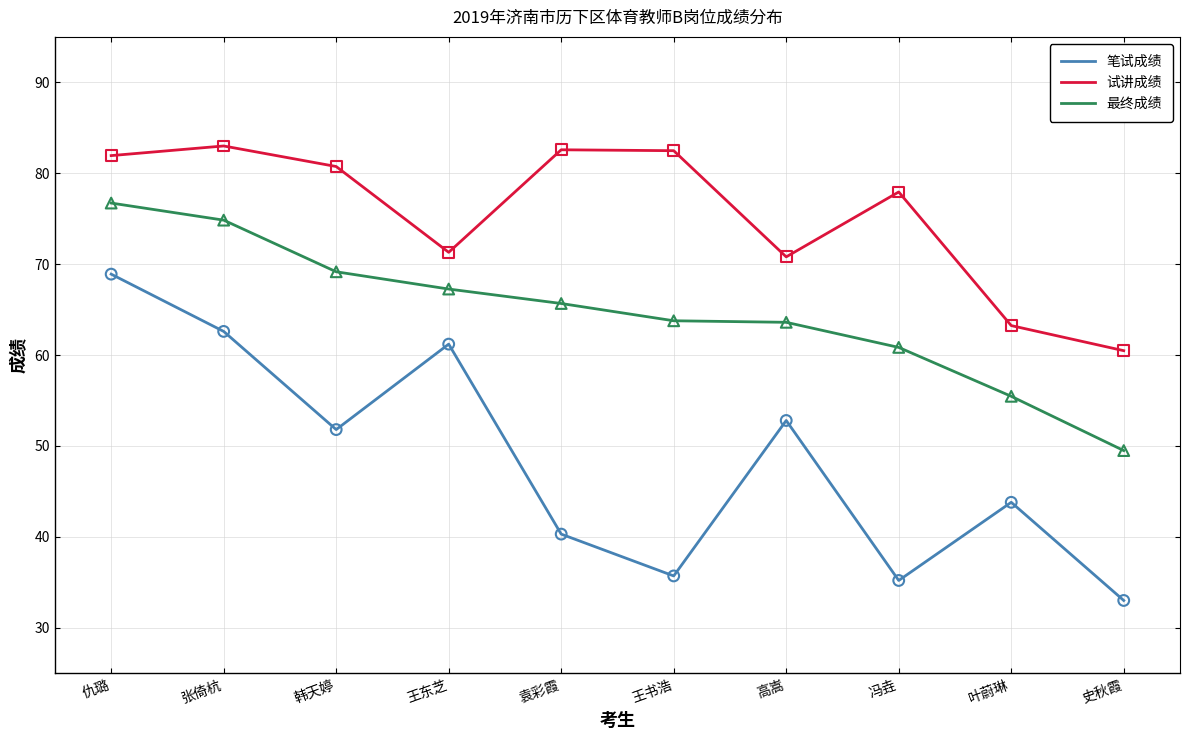

Which series changed the most between 张倚杭 and 韩天婷?

笔试成绩